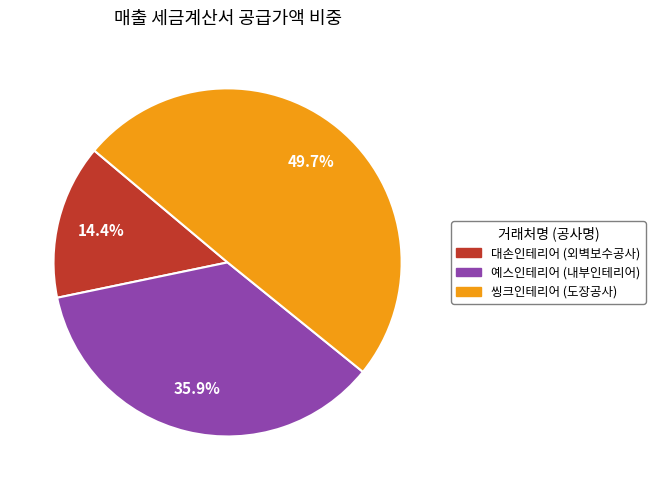

The 대손인테리어 (외벽보수공사) slice represents 23% of the pie. True or false?

False